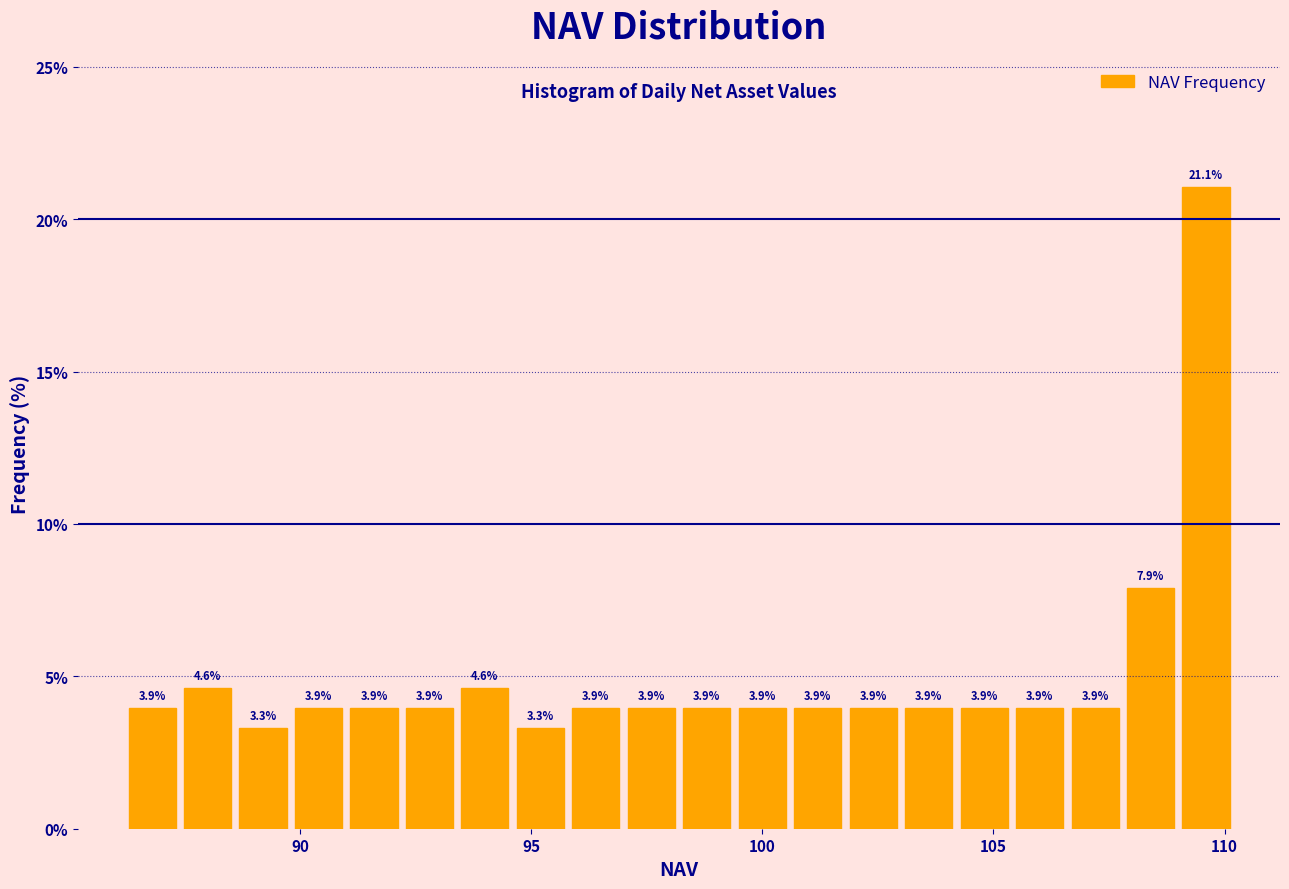

Read against the x-axis, roughly where is the centre of the tallest bar?

109.5